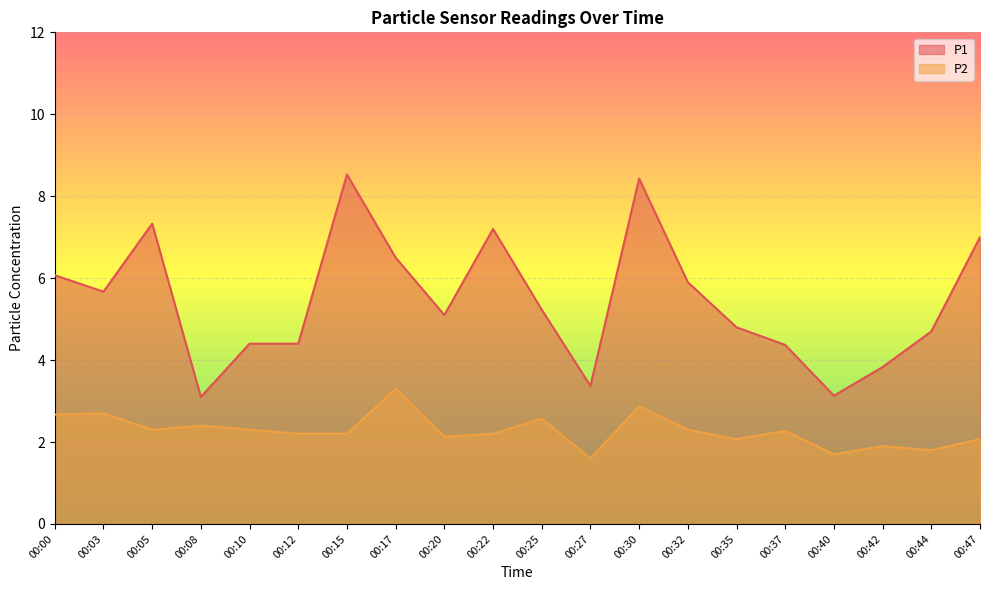

Between 00:25 and 00:30, which series saw the biggest shift?

P1